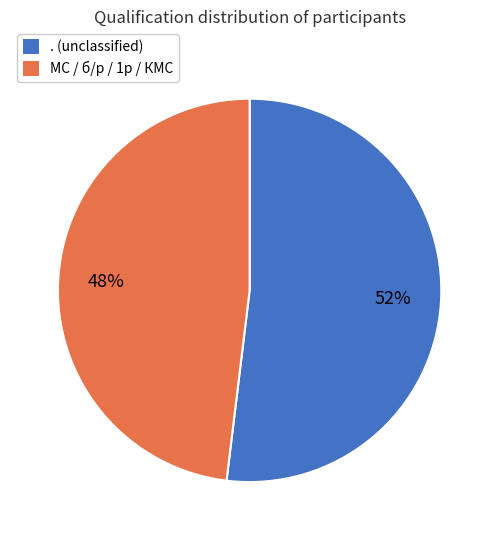

How many segments does this pie chart have?

2